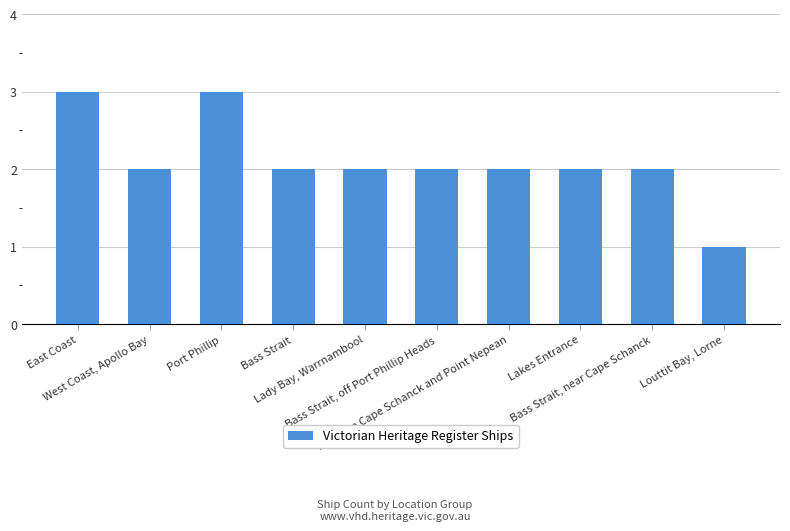

Reading left to right, what are all the values shown in this chart?

East Coast=3	West Coast, Apollo Bay=2	Port Phillip=3	Bass Strait=2	Lady Bay, Warrnambool=2	Bass Strait, off Port Phillip Heads=2	Between Cape Schanck and Point Nepean=2	Lakes Entrance=2	Bass Strait, near Cape Schanck=2	Louttit Bay, Lorne=1